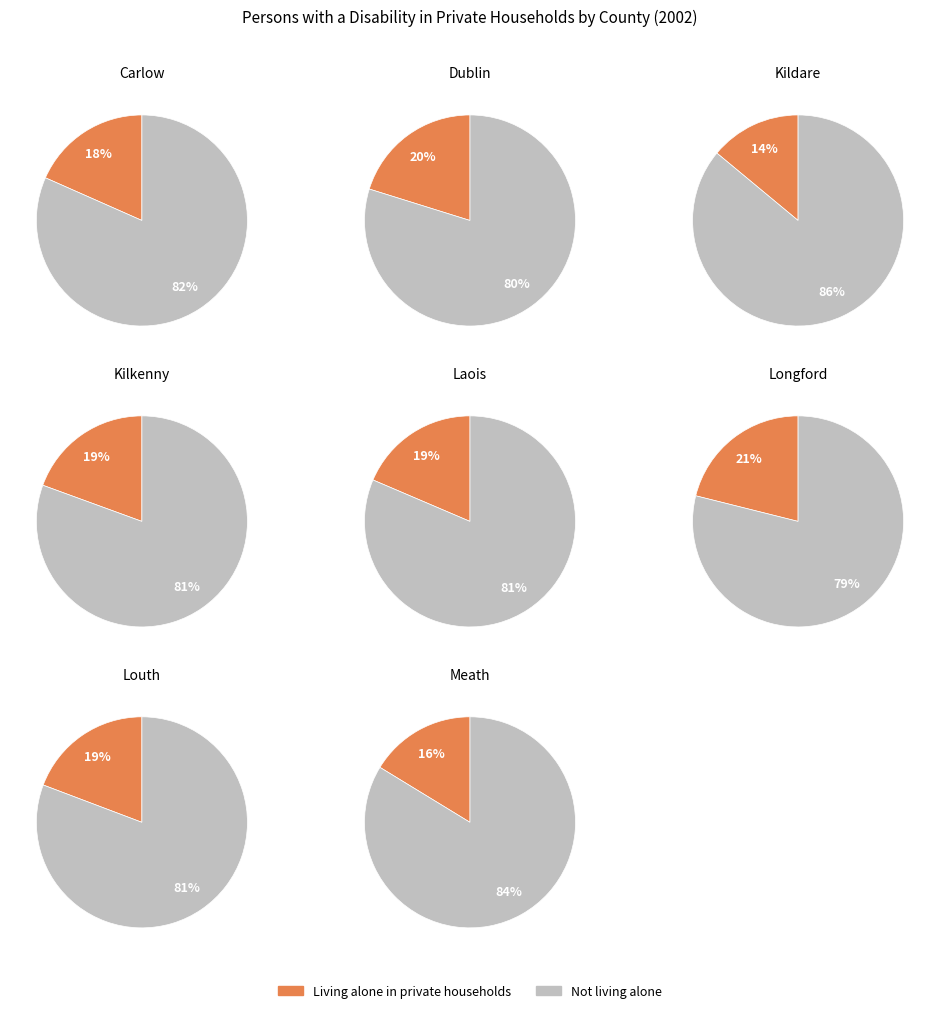

To the nearest percent, what percentage of the pie is Laois?

3%